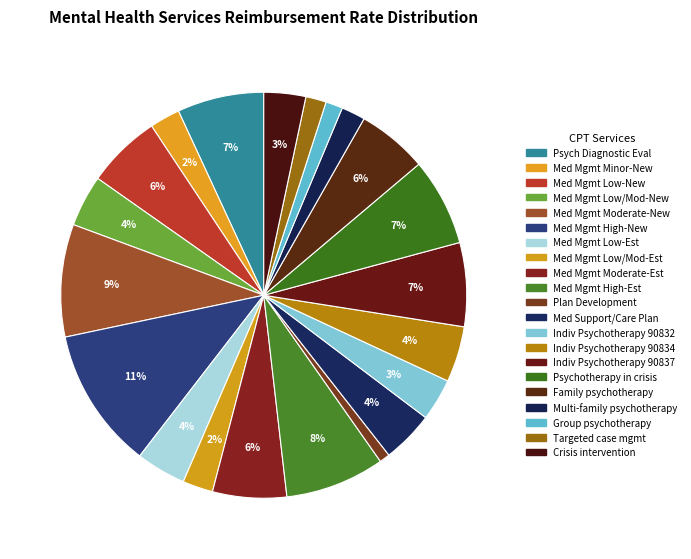

Is there a majority slice in this chart?

No